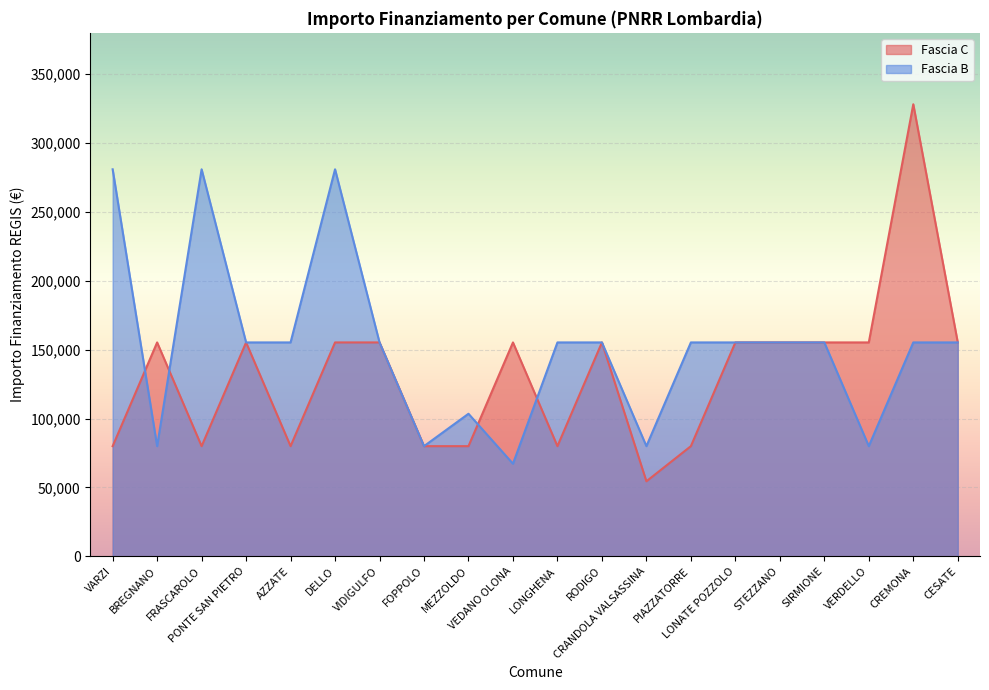

Count the number of categories in the chart.

20